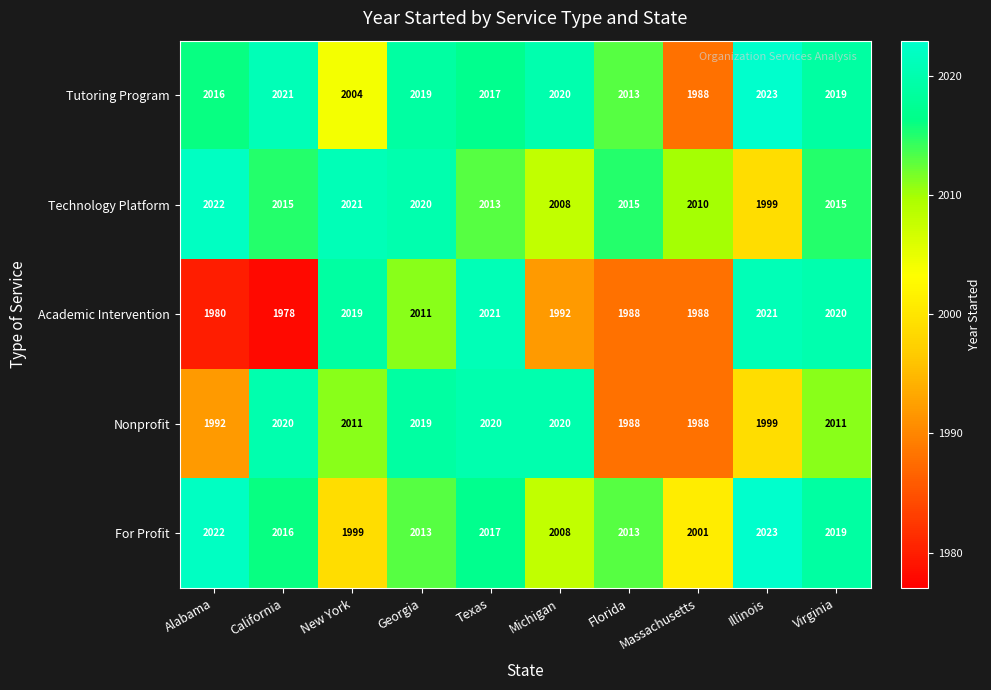

What is the difference between the highest and lowest values at Texas?

8